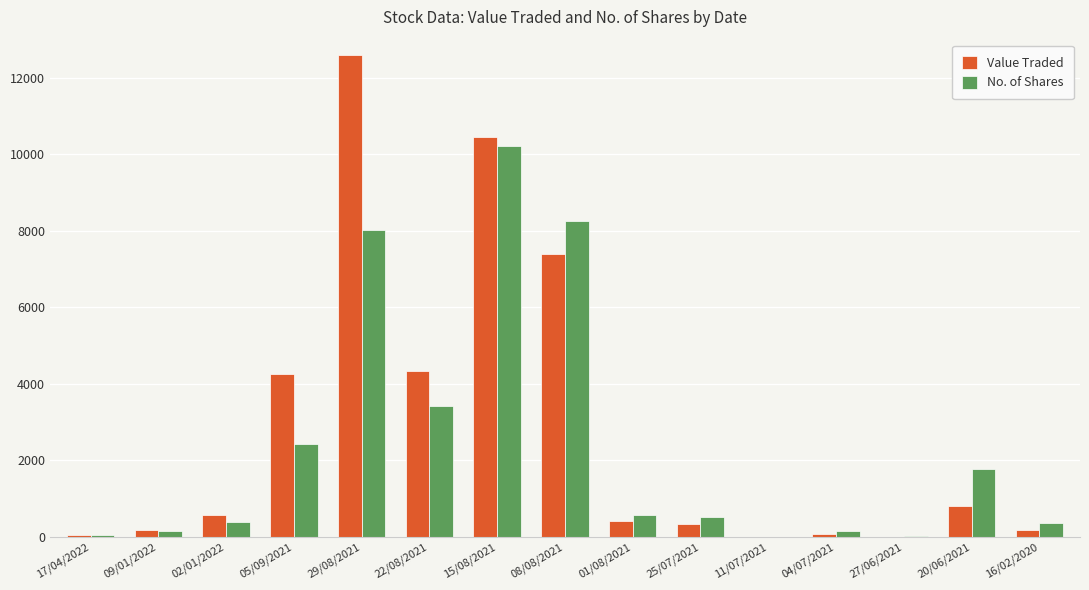

Is the value of Value Traded at 01/08/2021 greater than the value of No. of Shares at 01/08/2021?

No